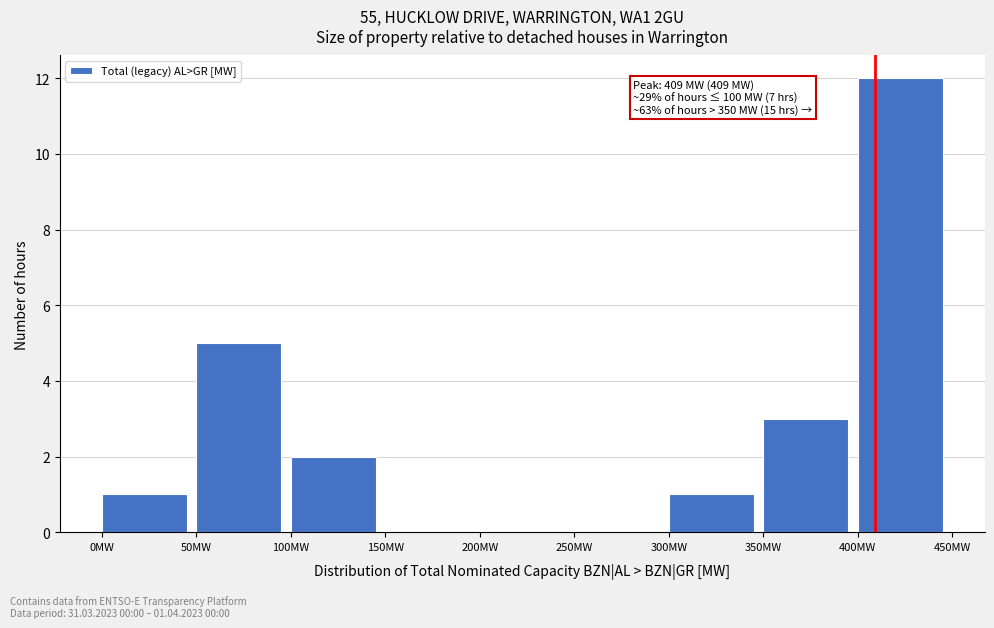

Which range on the x-axis has the tallest bar?

400 to 450